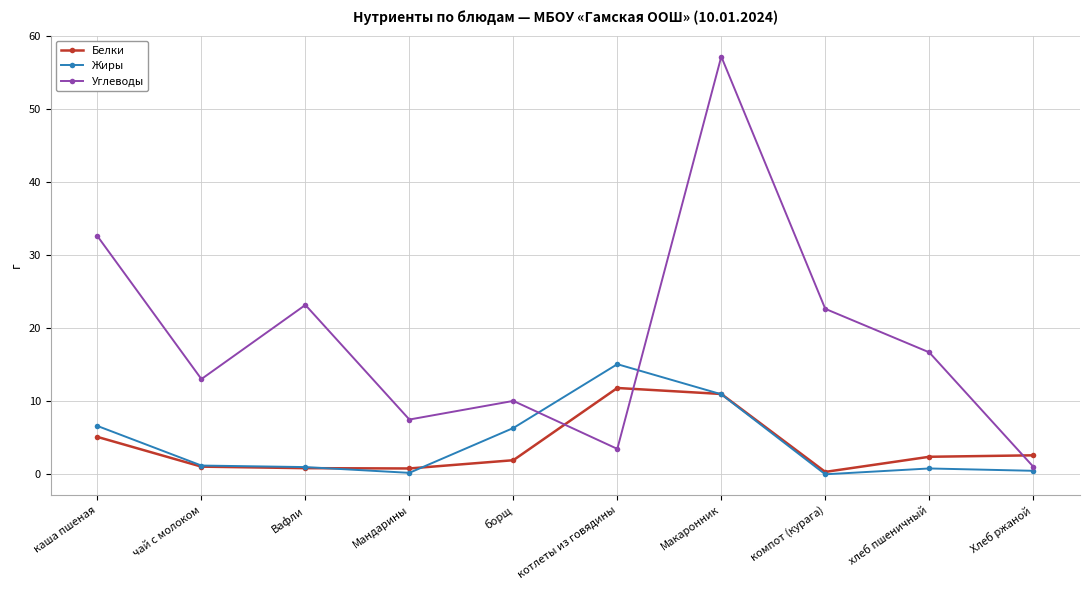

What is the approximate value of Жиры at Хлеб ржаной?

0.5